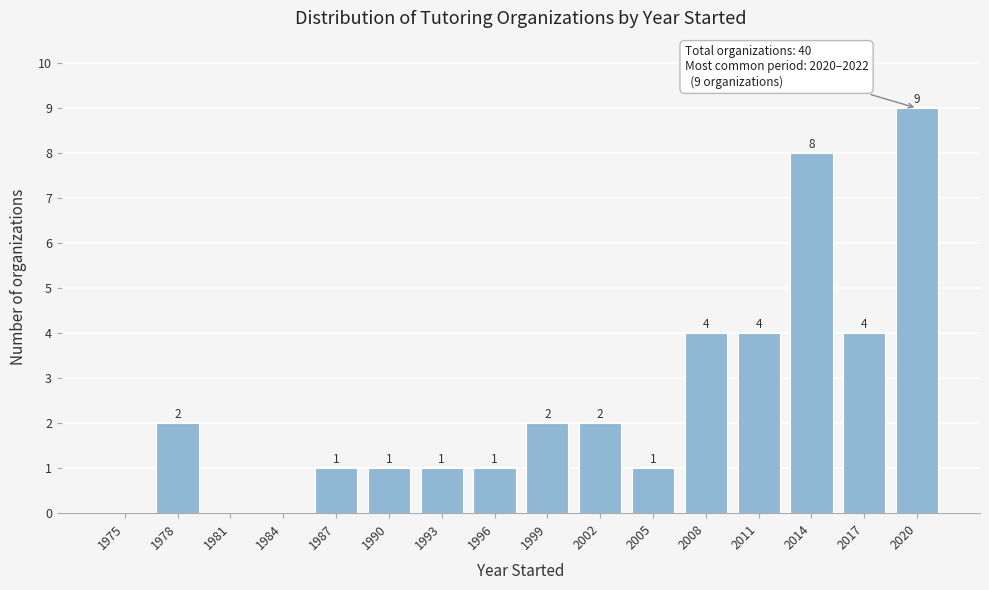

Reading left to right, extract all data points from this chart.

1975=0	1978=2	1981=0	1984=0	1987=1	1990=1	1993=1	1996=1	1999=2	2002=2	2005=1	2008=4	2011=4	2014=8	2017=4	2020=9